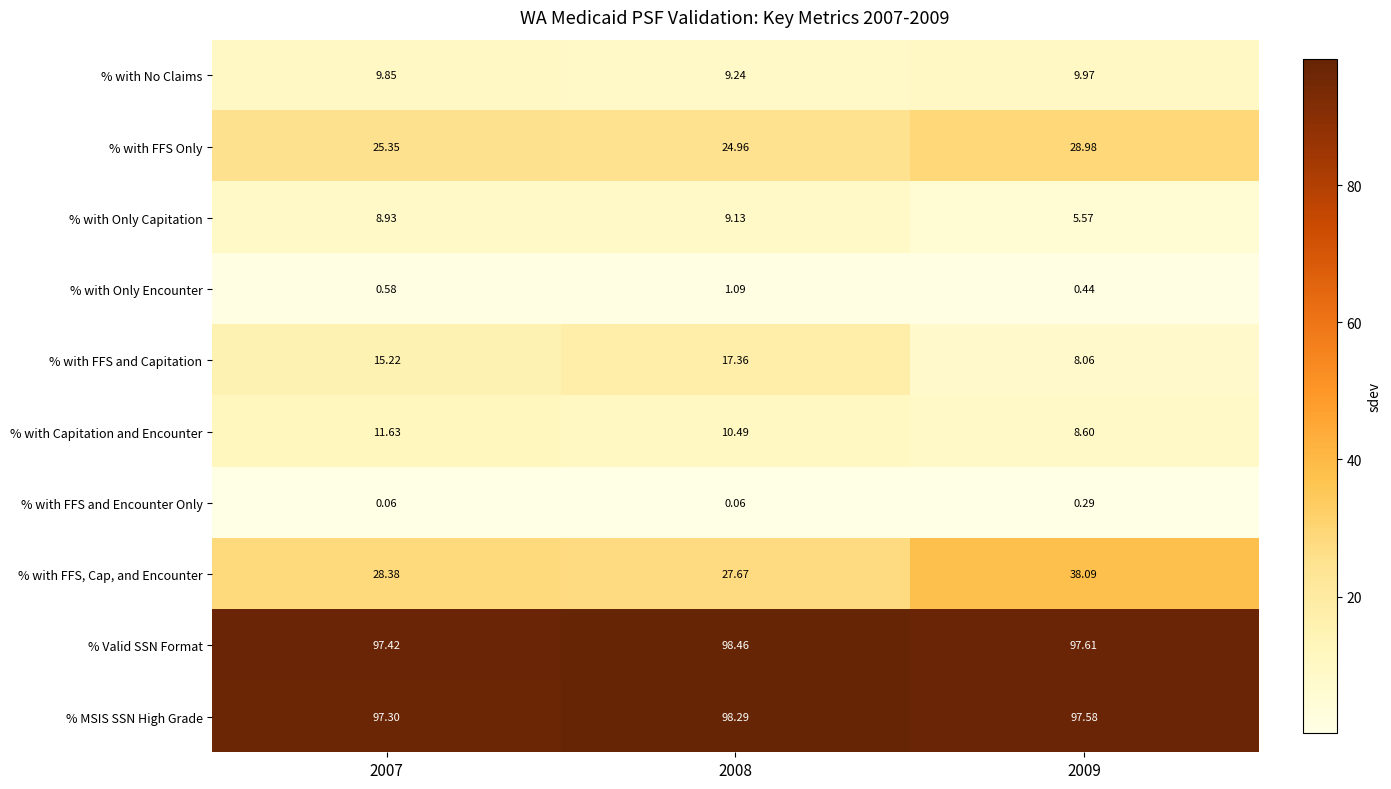

Which series has the largest range (max minus min)?

% with FFS, Cap, and Encounter